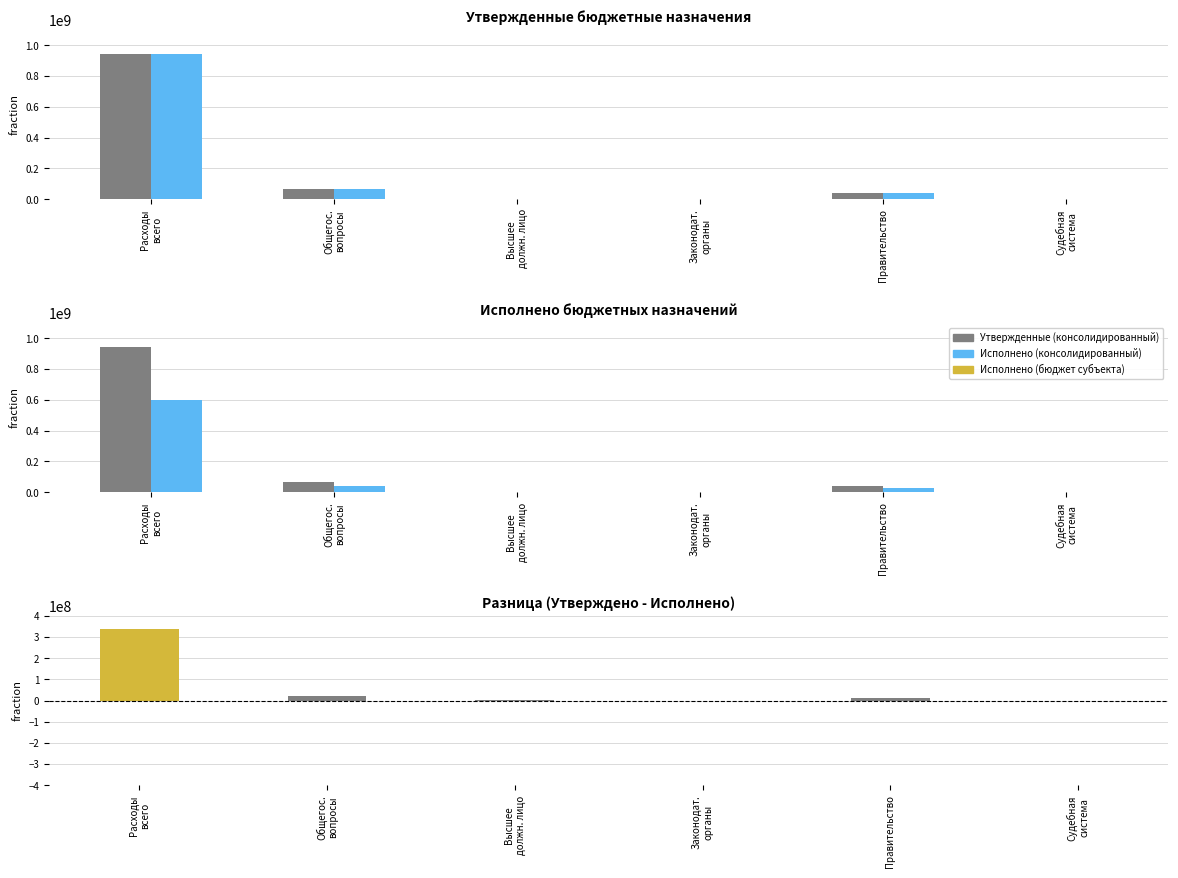

Reading left to right, list all the values displayed in this chart.

Утвержденные (консолидированный): Расходы
всего=940072804.0	Общегос.
вопросы=66539645.1	Высшее
должн. лицо=2153147.0	Законодат.
органы=702444.0	Правительство=37245262.4	Судебная
система=2041.0
Утвержденные (бюджет субъекта): Расходы
всего=940072804.0	Общегос.
вопросы=66539645.1	Высшее
должн. лицо=2153147.0	Законодат.
органы=702444.0	Правительство=37245262.4	Судебная
система=2041.0
Исполнено (консолидированный): Расходы
всего=600775345.0	Общегос.
вопросы=43309961.7	Высшее
должн. лицо=1626201.6	Законодат.
органы=430742.2	Правительство=25442955.2	Судебная
система=2041.0